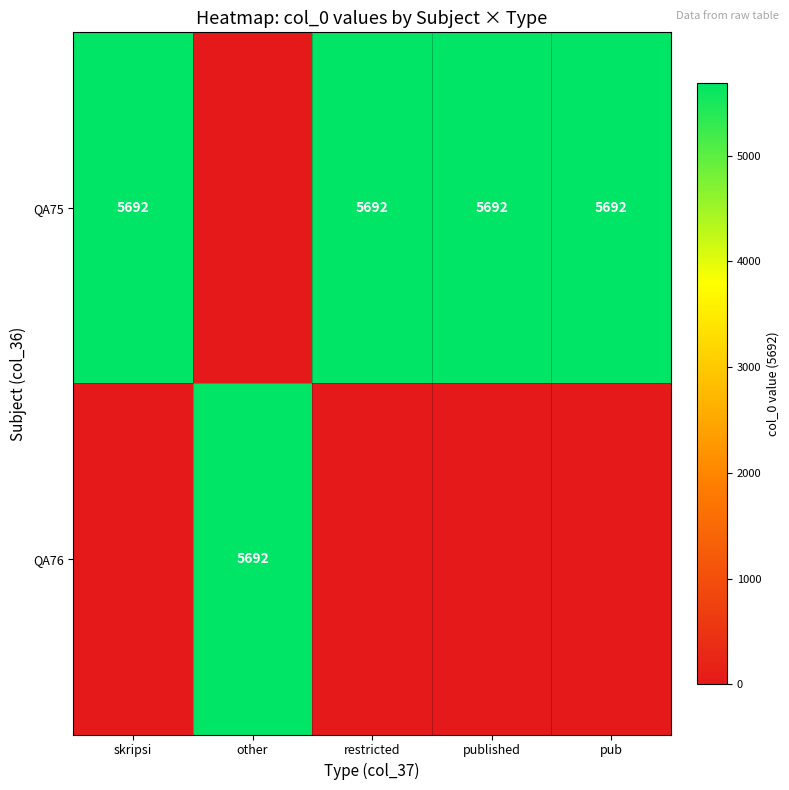

True or false: QA75 has a value of 8851 at skripsi.

False